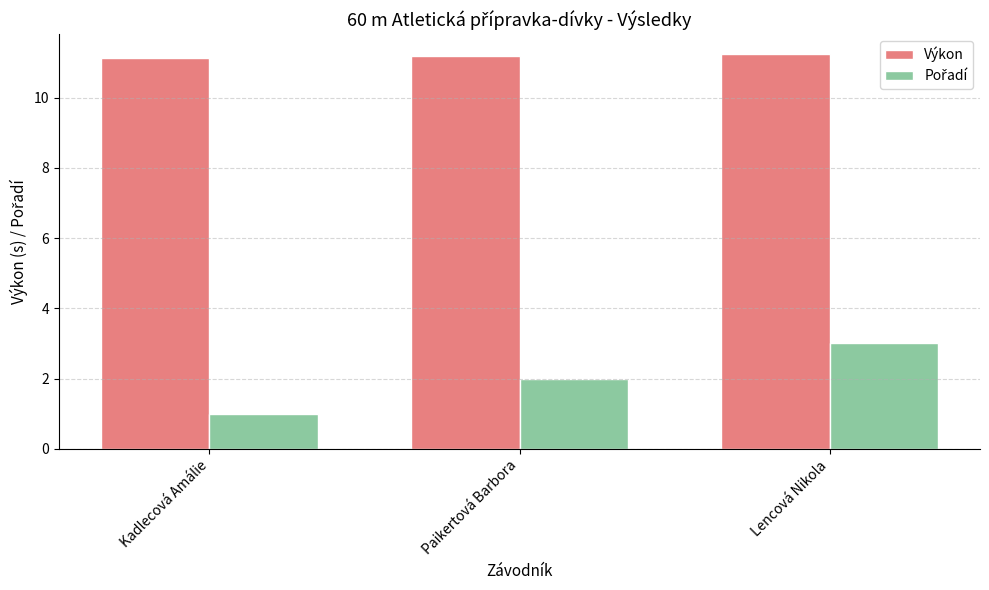

Which series has the largest total across all categories?

Výkon